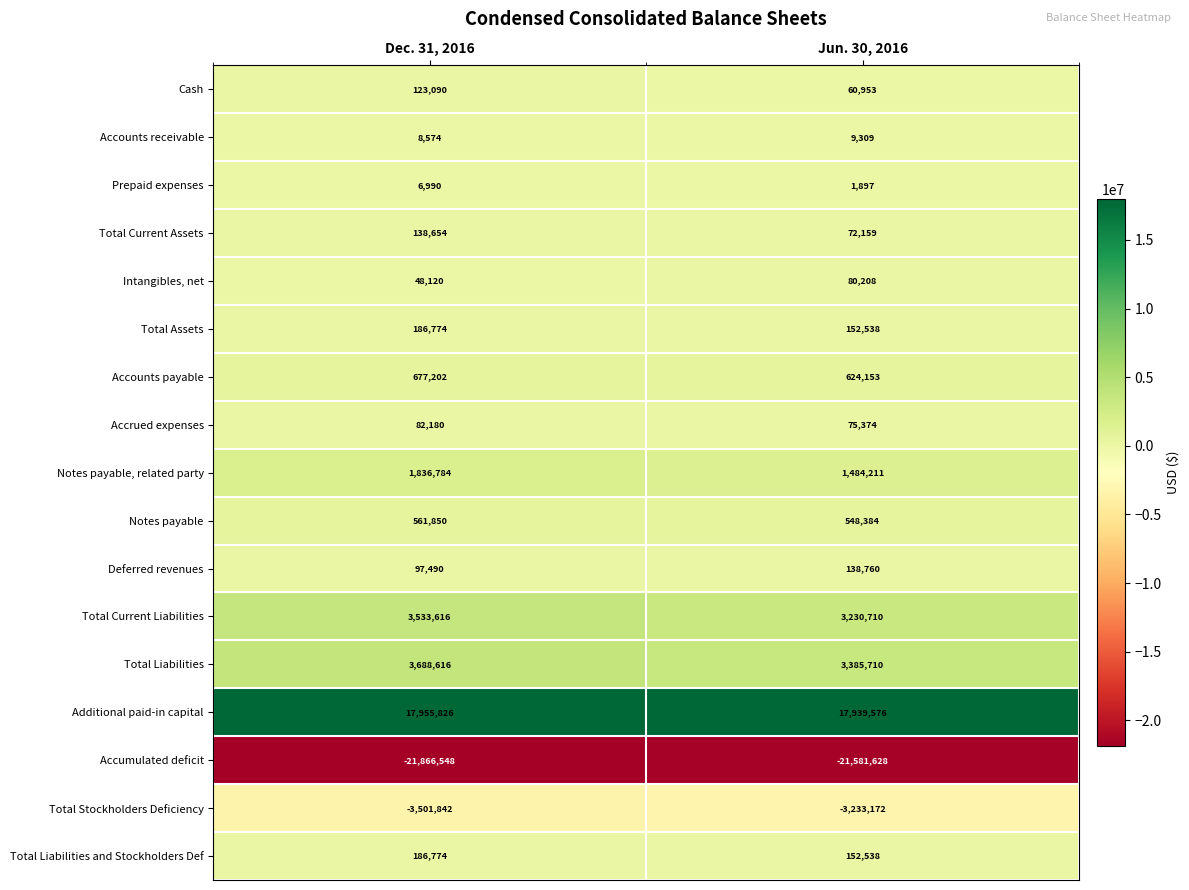

What is the sum of all Accounts receivable values?

17883